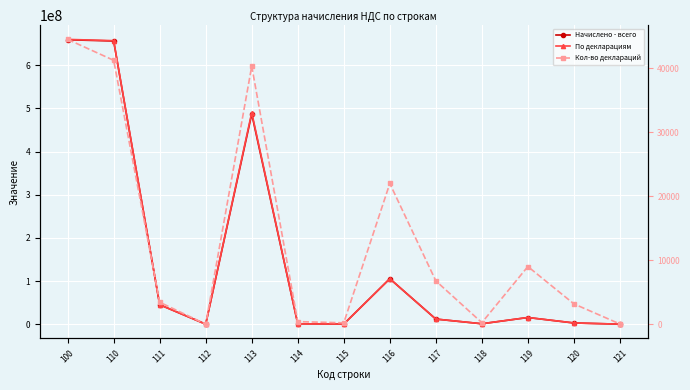

What is the value of the По декларациям point at the 4th from the left?

2267